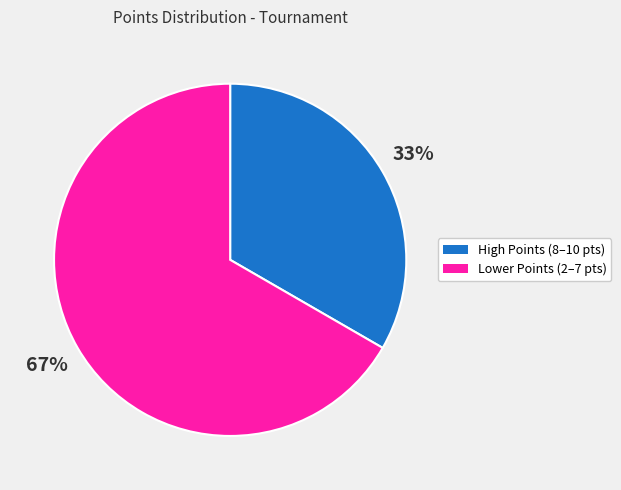

Does any single category account for the majority?

Yes